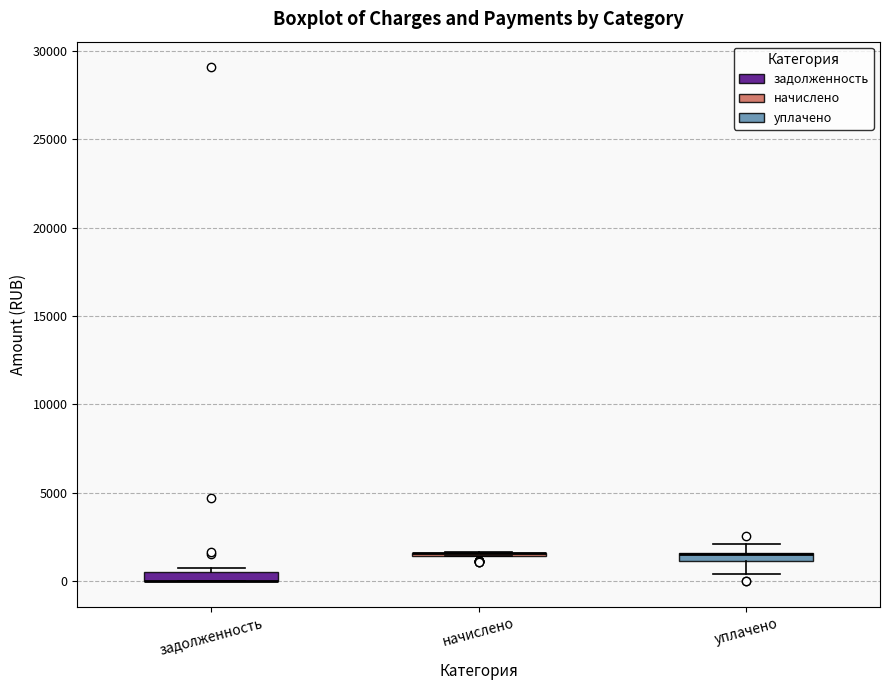

Where is the lower edge of the box for задолженность on the y-axis? The values are not printed on the chart, so give them approximately, as read against the axis.

0